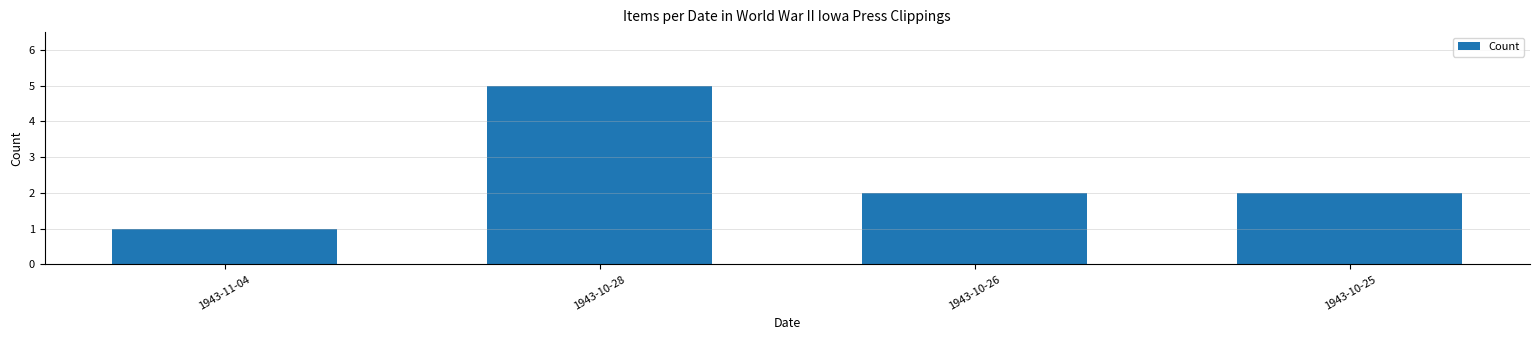

What is the ratio of the value at 1943-10-25 to the value at 1943-10-28?

0.4